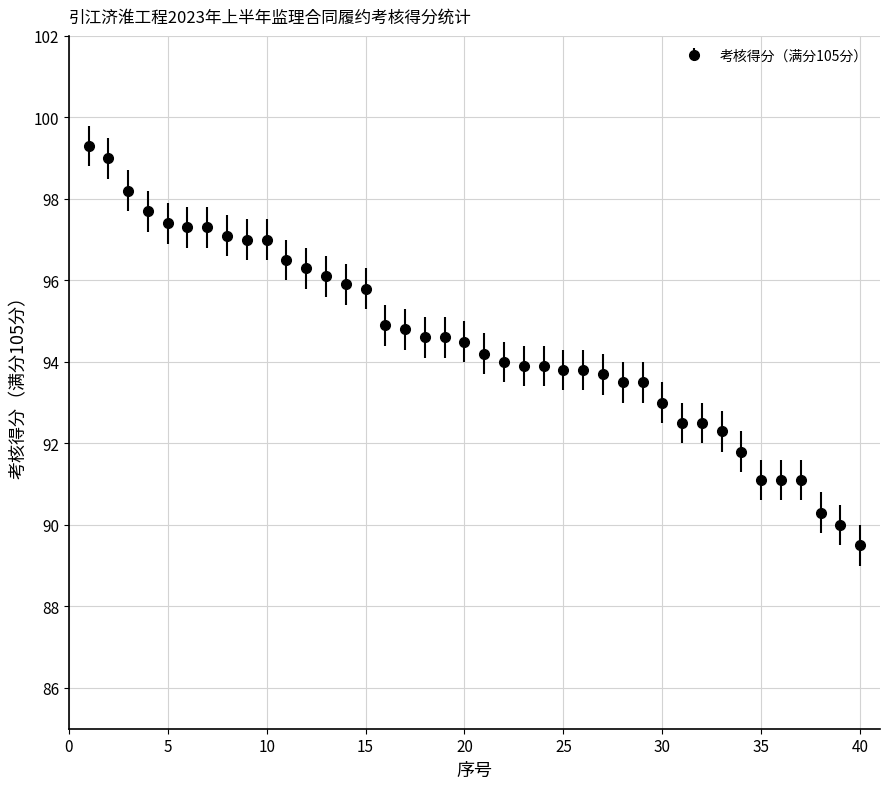

What is the value of the 8th point from the left?

97.1